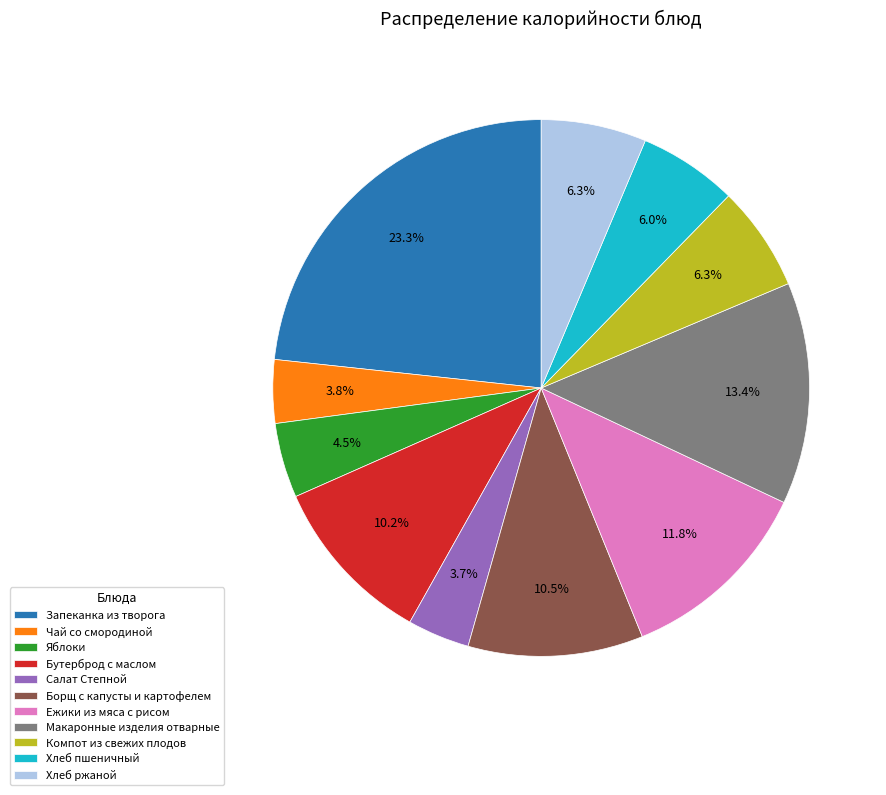

Is it true that Хлеб пшеничный is 6% of the pie?

True